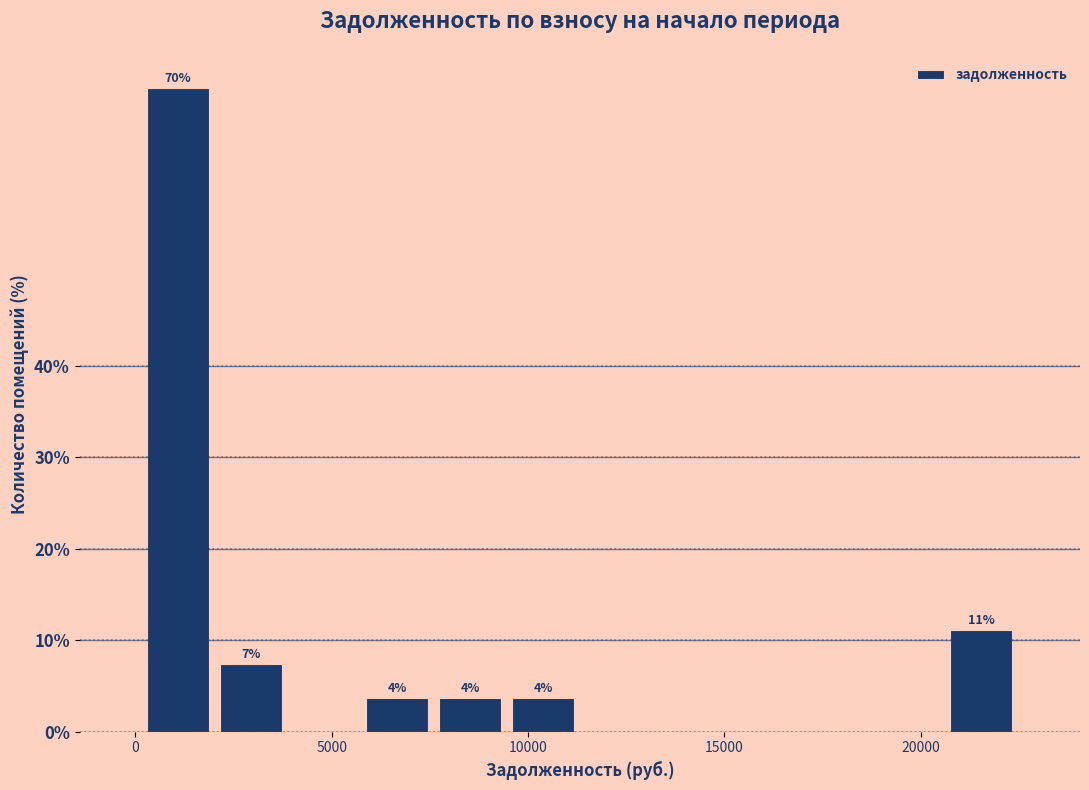

Around what value on the x-axis is the tallest bar? Give the approximate position of its centre, as read against the axis.

1000